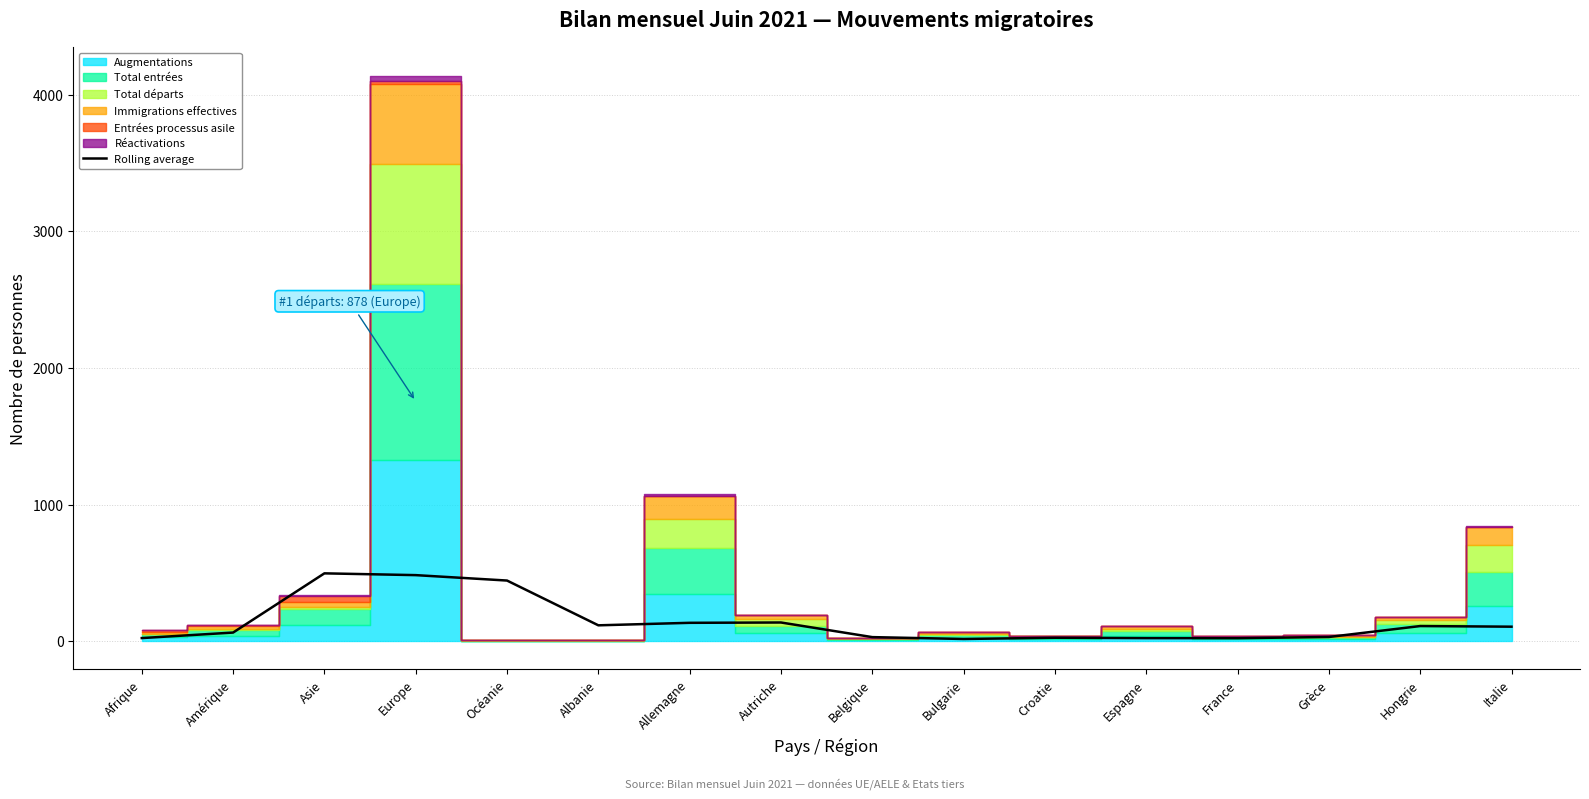

What is the change in value from Asie to Belgique?

-466.7